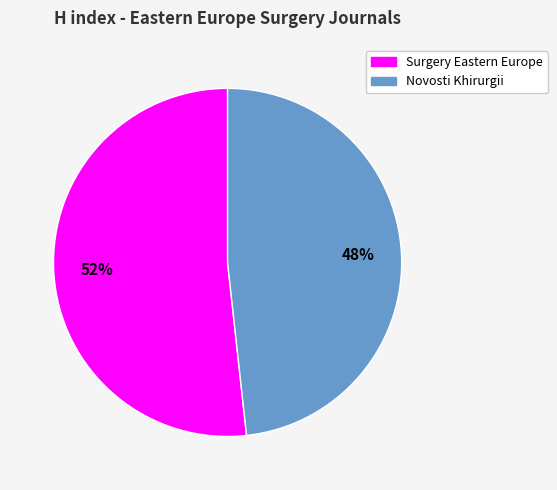

To the nearest percent, what portion does Surgery Eastern Europe represent?

52%